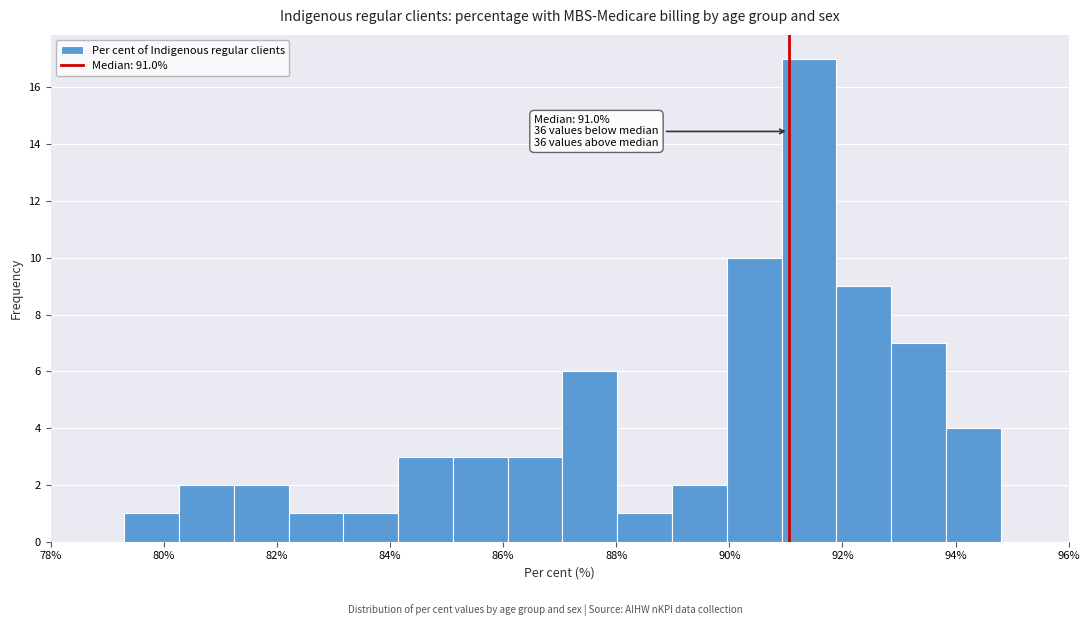

Which range on the x-axis has the tallest bar?

91.0 to 91.8